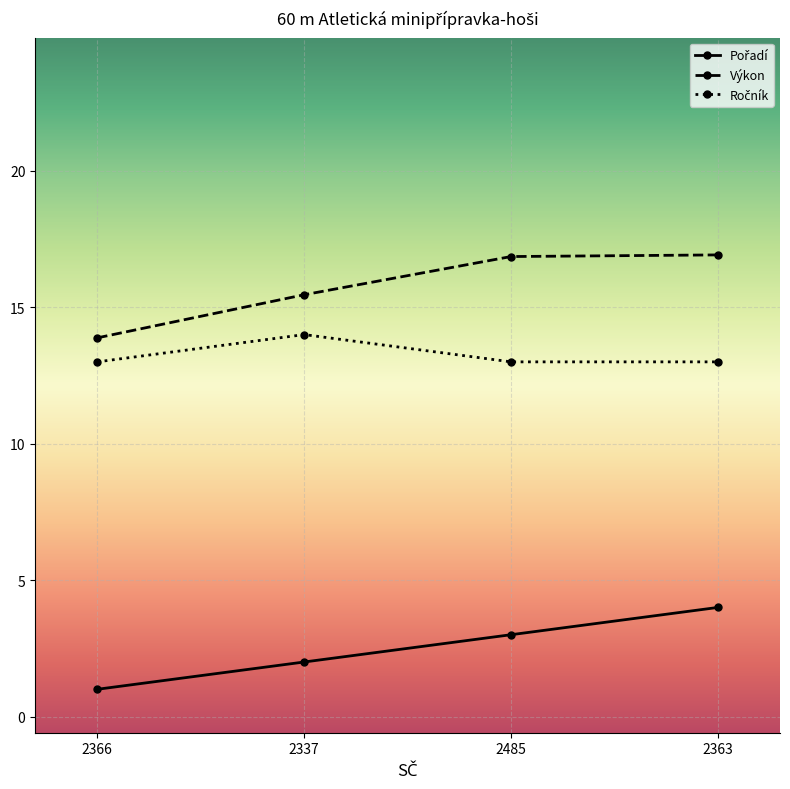

What is the total value across all series at 2485?

32.9